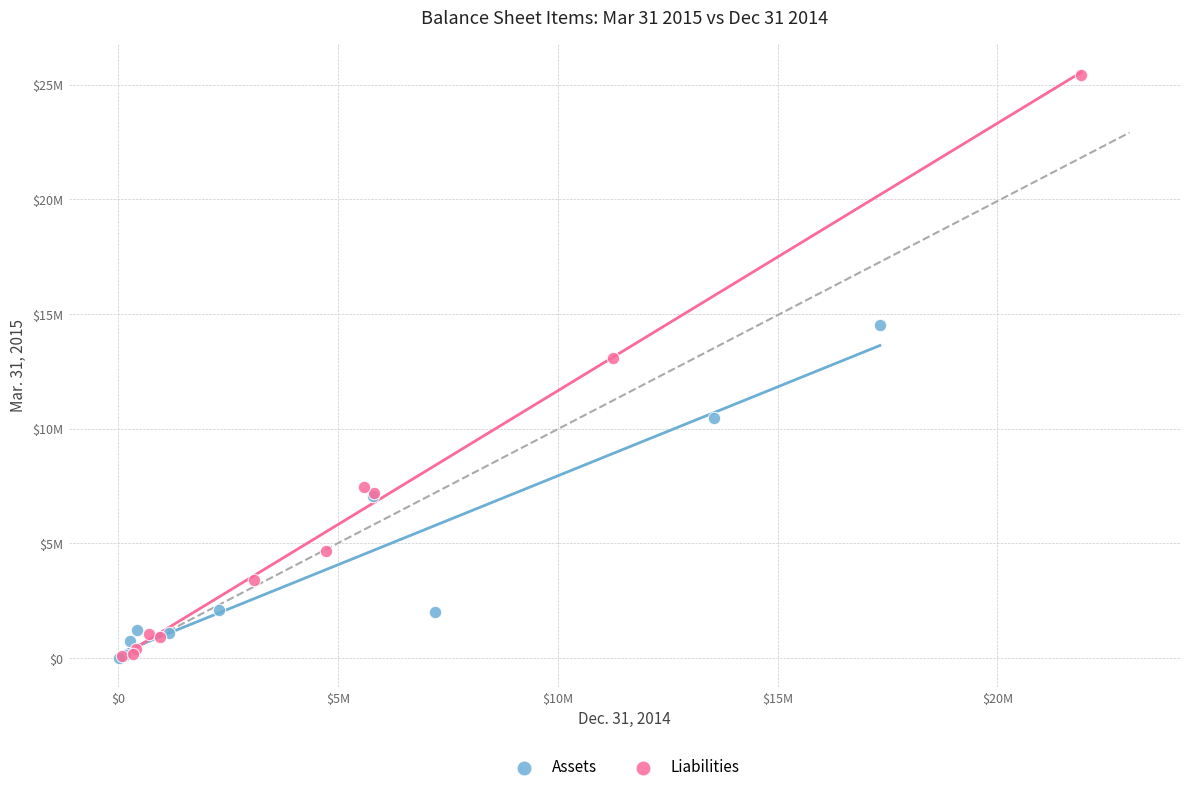

Which series reaches the maximum Y coordinate?

Liabilities